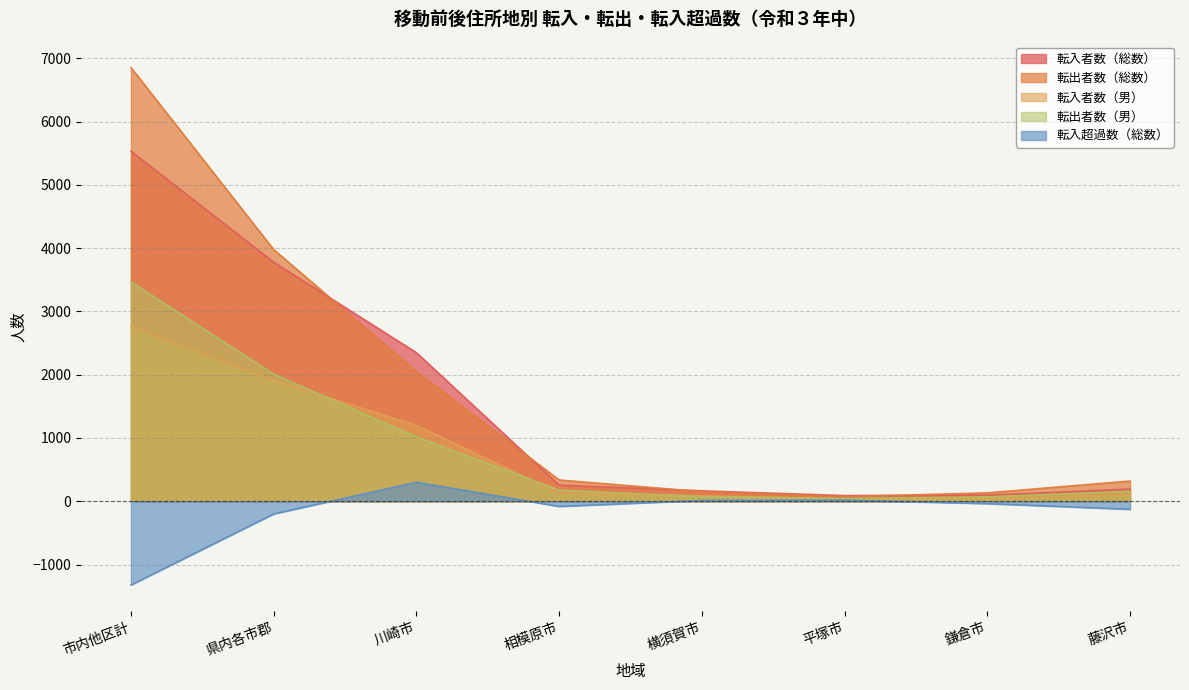

What is the difference between the maximum and second lowest values in the 転入超過数（総数） series?

1591.7